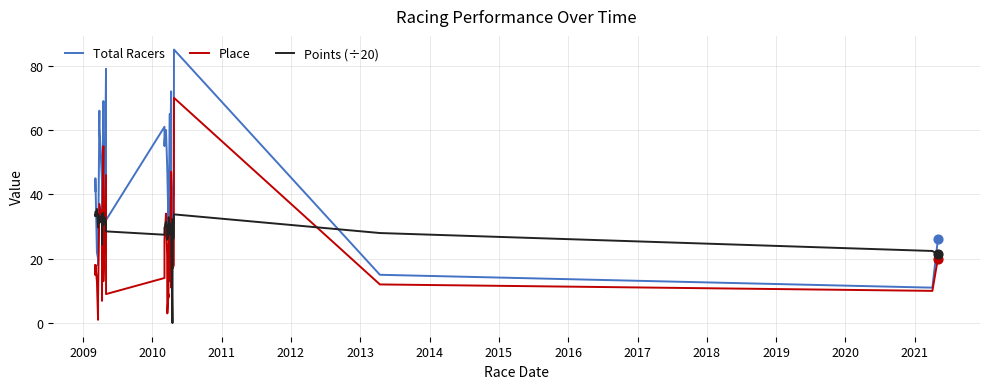

Which series has the widest spread of Y values?

Total Racers